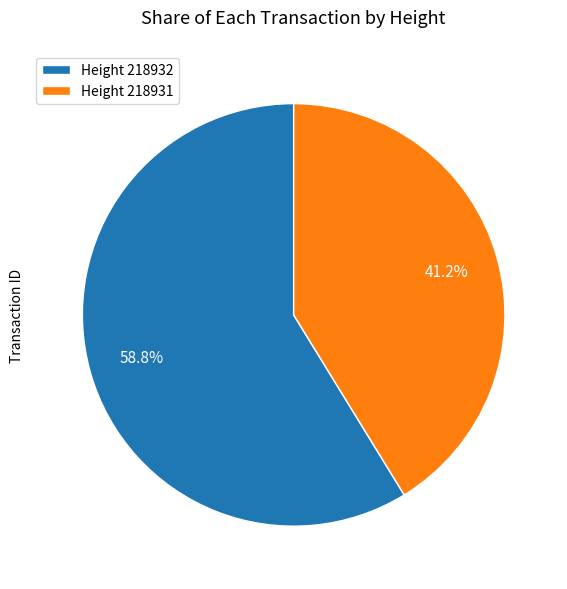

How many segments does this pie chart have?

2